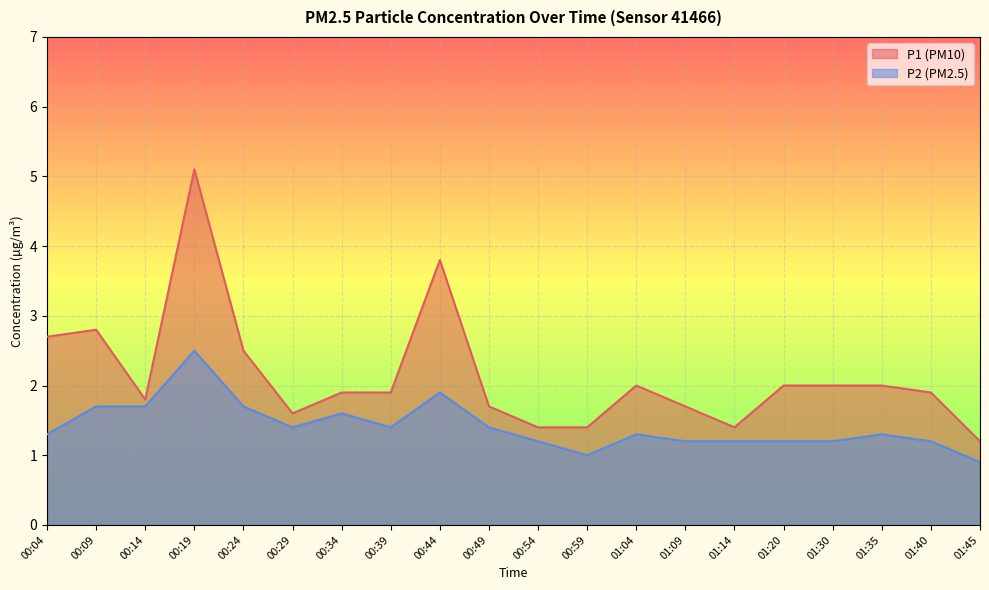

Which series has the widest spread of values?

P1 (PM10)